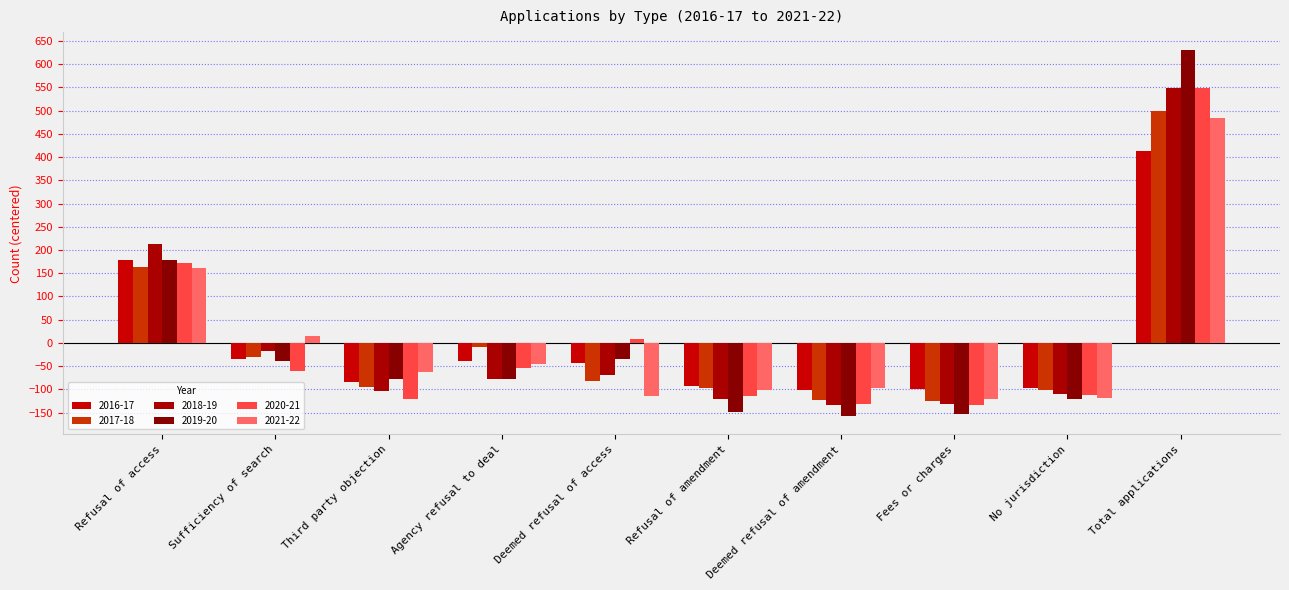

Between Third party objection and Total applications, which is larger?

Total applications